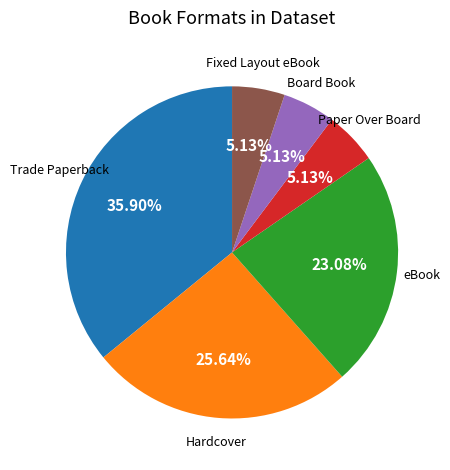

To the nearest percent, what is the average slice percentage?

17%